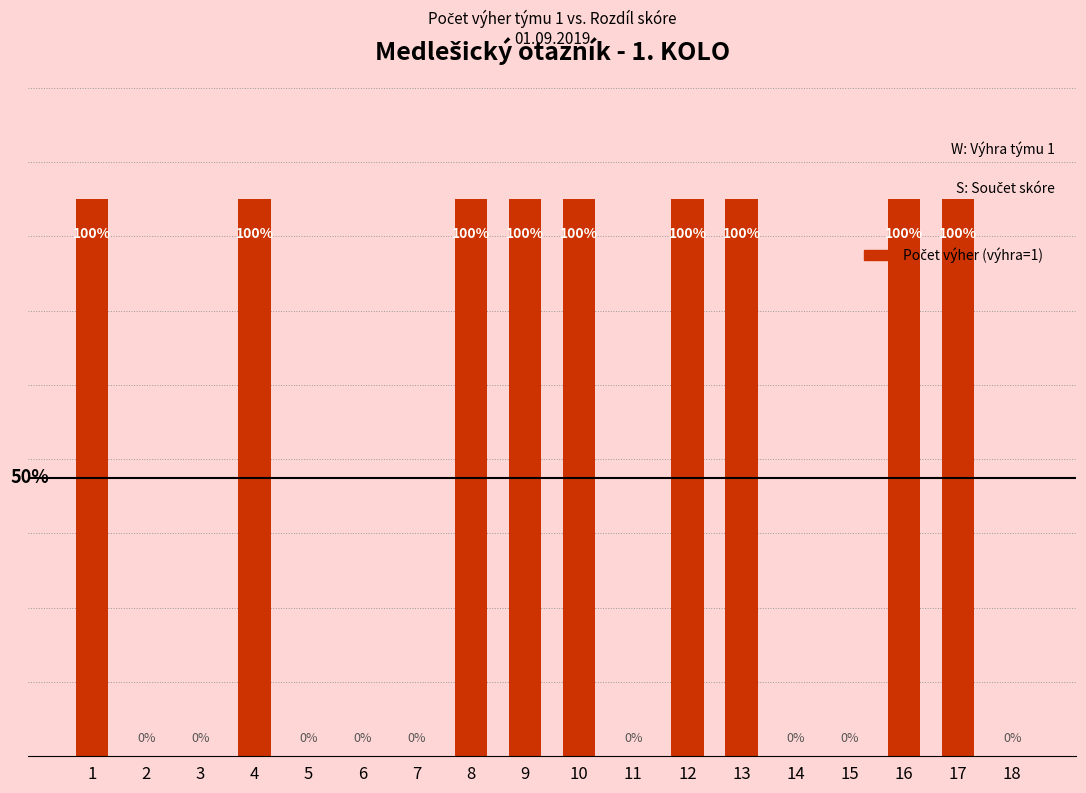

At which category does the chart reach its peak across all series?

1